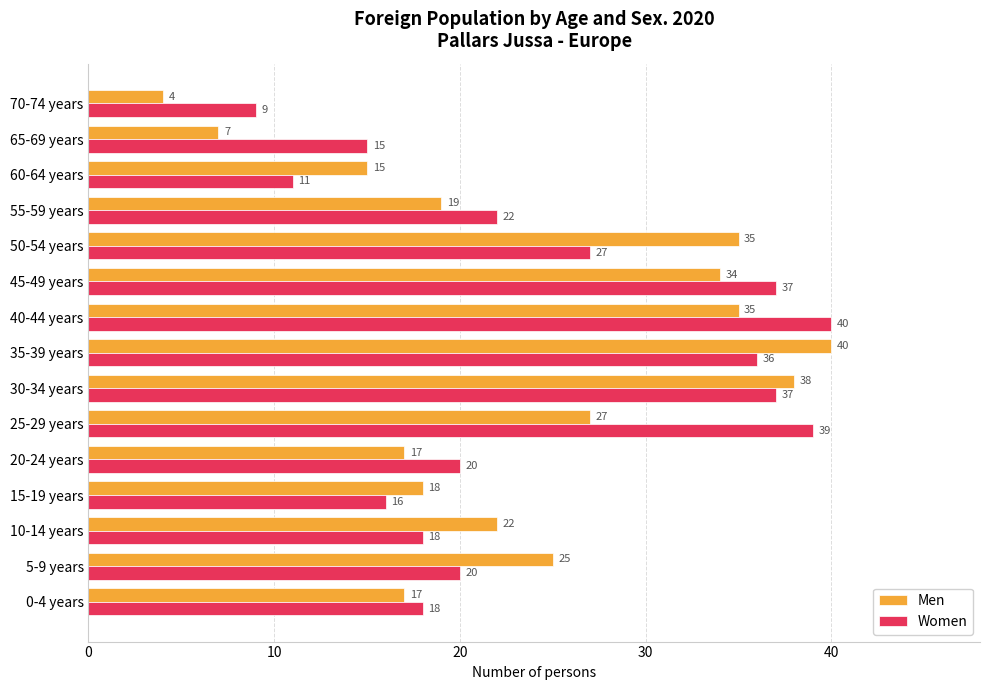

The Men series shows 27 at 25-29 years. True or false?

True